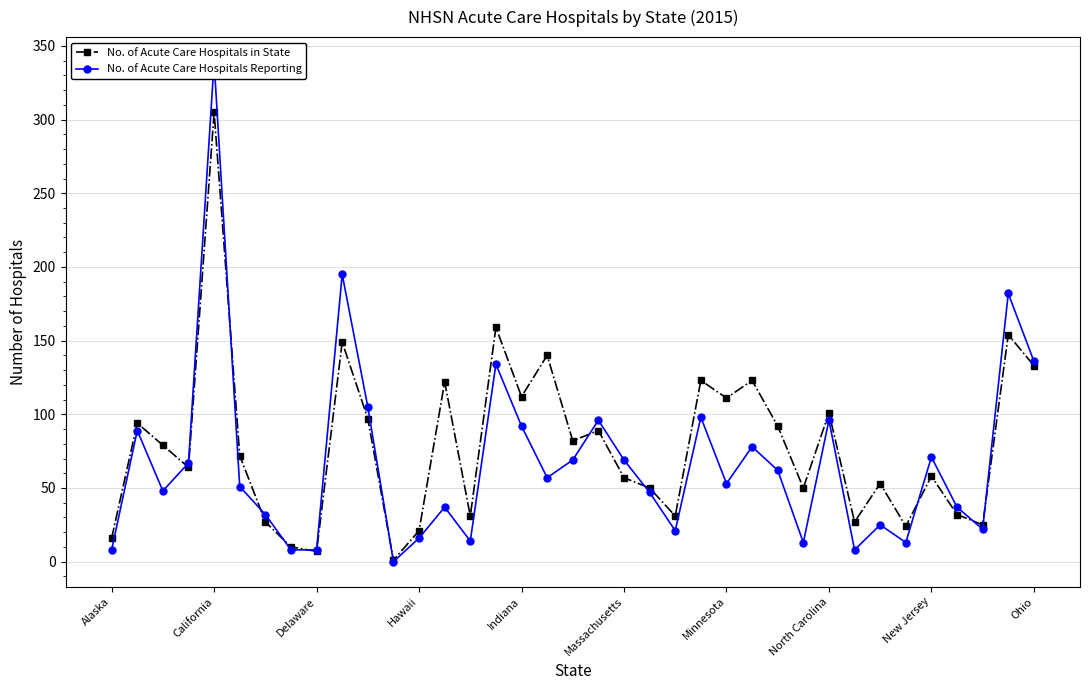

What is the highest value of the No. of Acute Care Hospitals in State series?

305